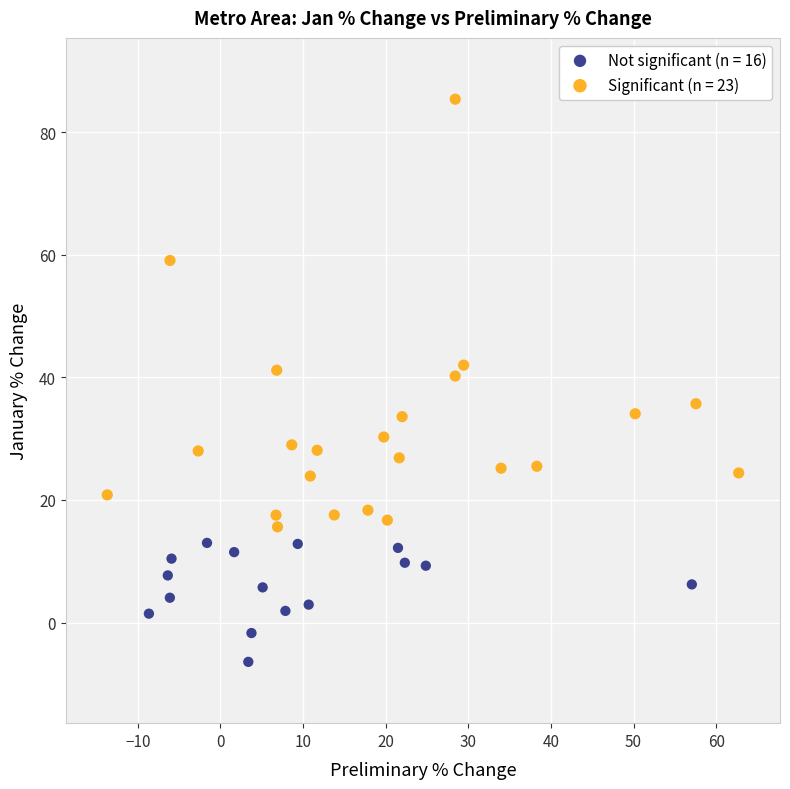

Which series reaches the maximum Y coordinate?

Significant (n = 23)